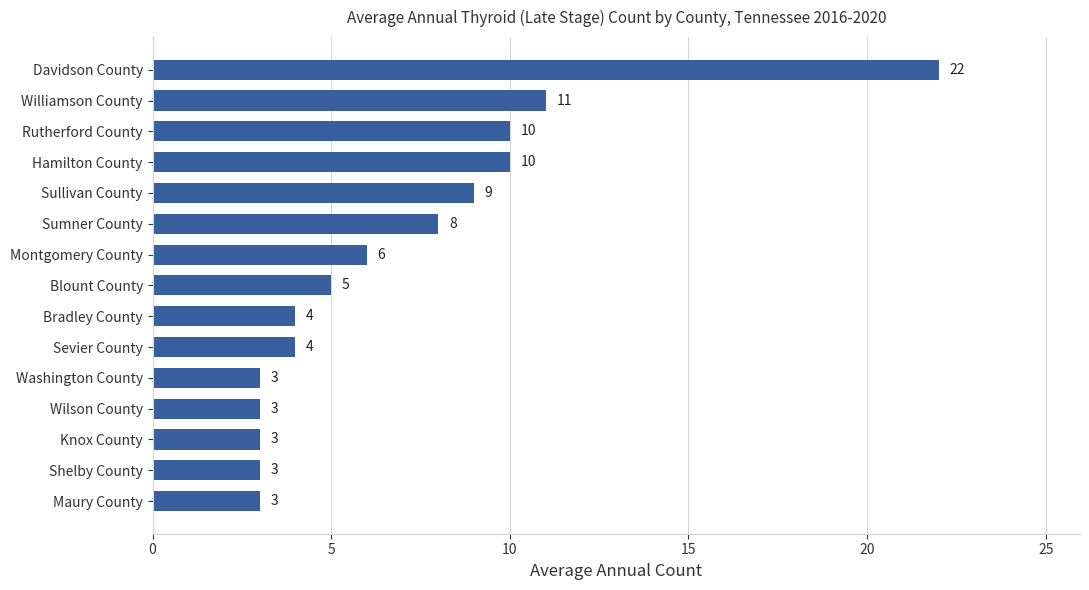

What is the maximum value shown in the chart?

22